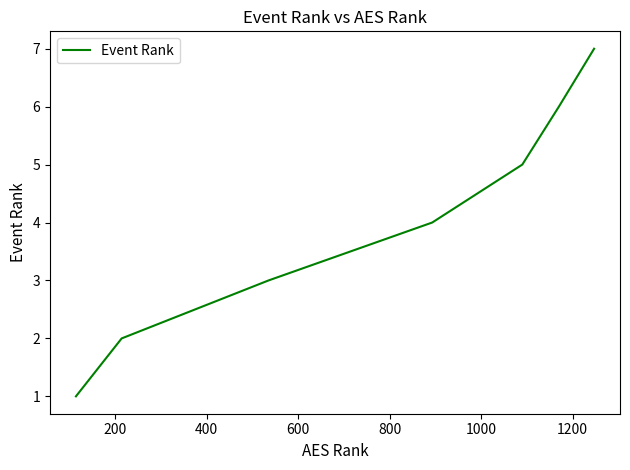

What is the difference between the maximum and minimum values?

6